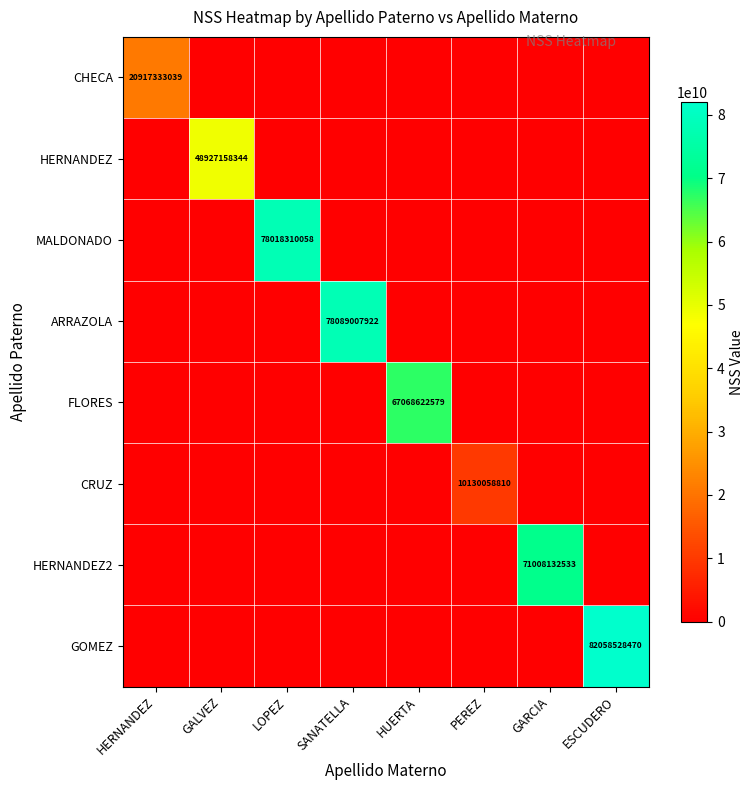

The value of HERNANDEZ2 at GARCIA is 71008132533. True or false?

True